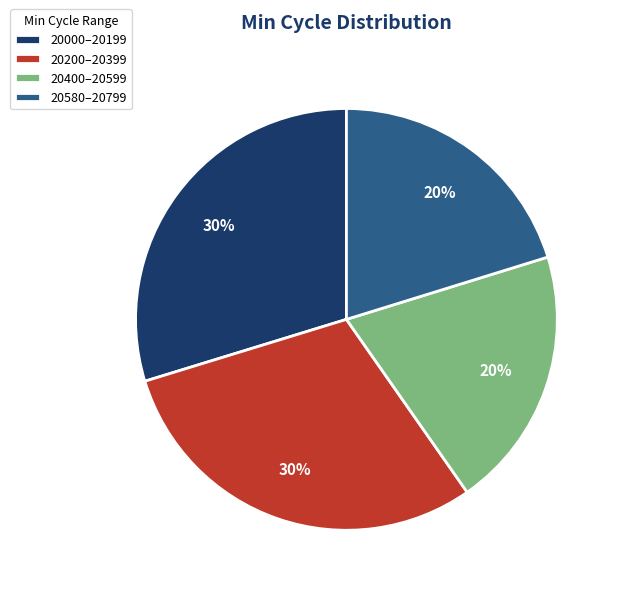

Is there a majority slice in this chart?

No